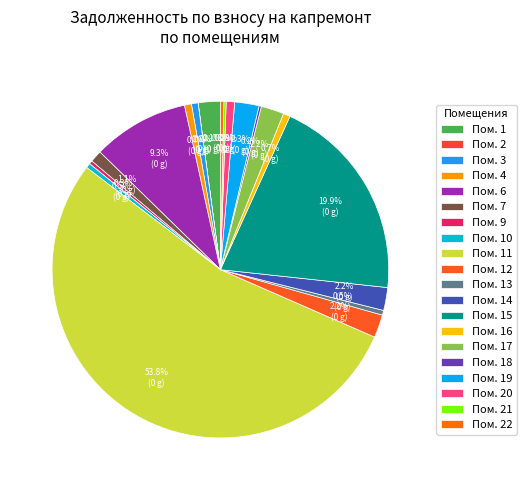

Count the number of slices in the pie.

22